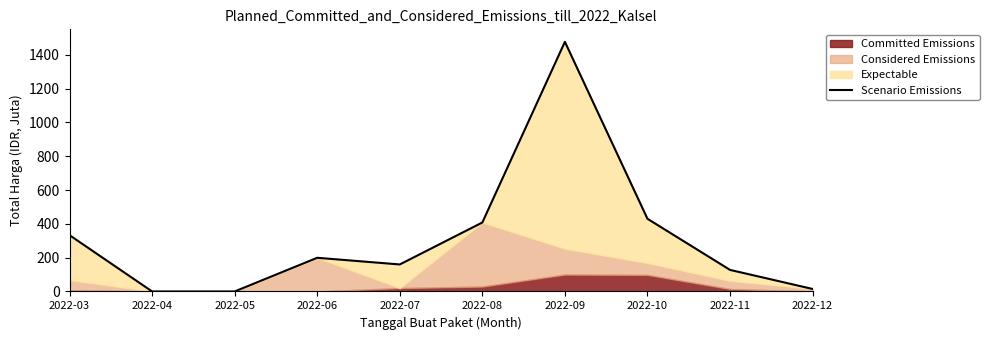

Rank the categories by value from lowest to highest.

2022-04, 2022-05, 2022-12, 2022-11, 2022-07, 2022-06, 2022-03, 2022-08, 2022-10, 2022-09